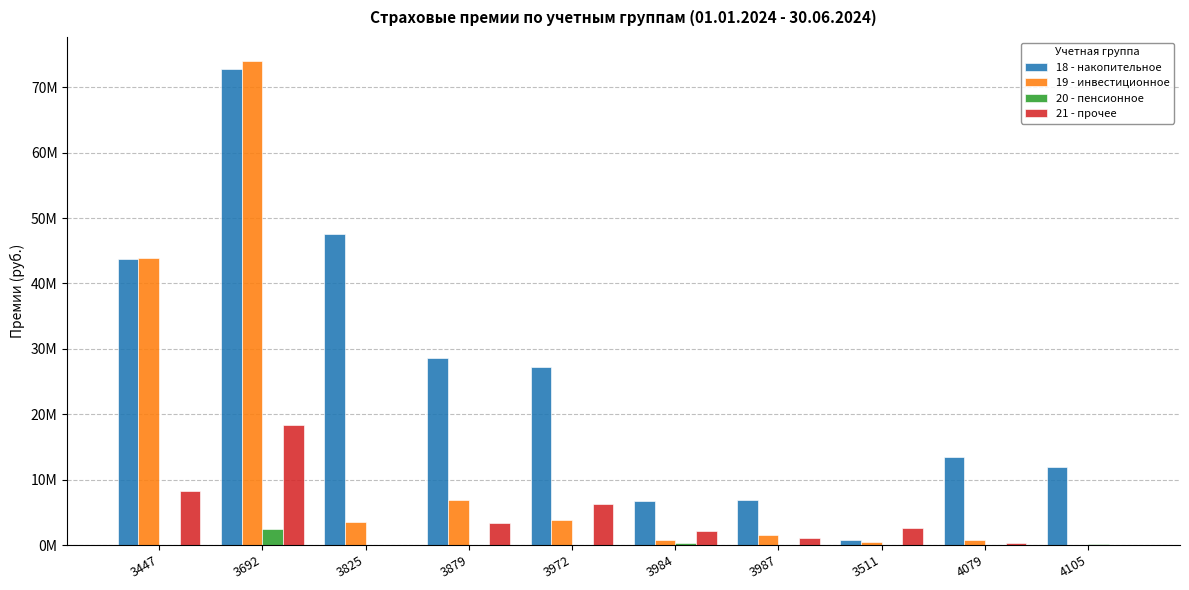

What is the highest value of the 20 - пенсионное series?

2424132.1